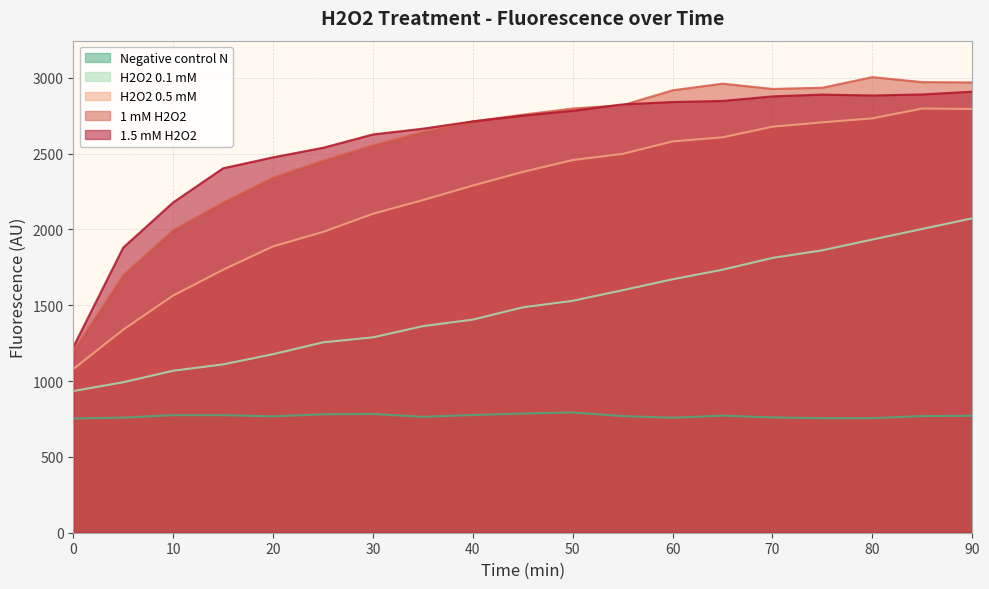

Reading right to left, extract all data points from this chart.

Negative control N: 771	769	755	755	760	772	758	769	793	786	776	764	783	781	767	775	775	759	753
H2O2 0.1 mM: 2073	2003	1933	1862	1812	1734	1671	1599	1529	1486	1405	1362	1288	1255	1177	1110	1068	992	934
H2O2 0.5 mM: 2794	2797	2732	2706	2677	2607	2580	2498	2457	2379	2289	2193	2103	1983	1888	1734	1564	1339	1079
1 mM H2O2: 2969	2971	3004	2934	2926	2961	2917	2819	2797	2756	2712	2641	2554	2453	2341	2177	1995	1698	1196
1.5 mM H2O2: 2908	2890	2883	2889	2877	2847	2840	2824	2782	2750	2712	2664	2626	2538	2475	2403	2178	1880	1224